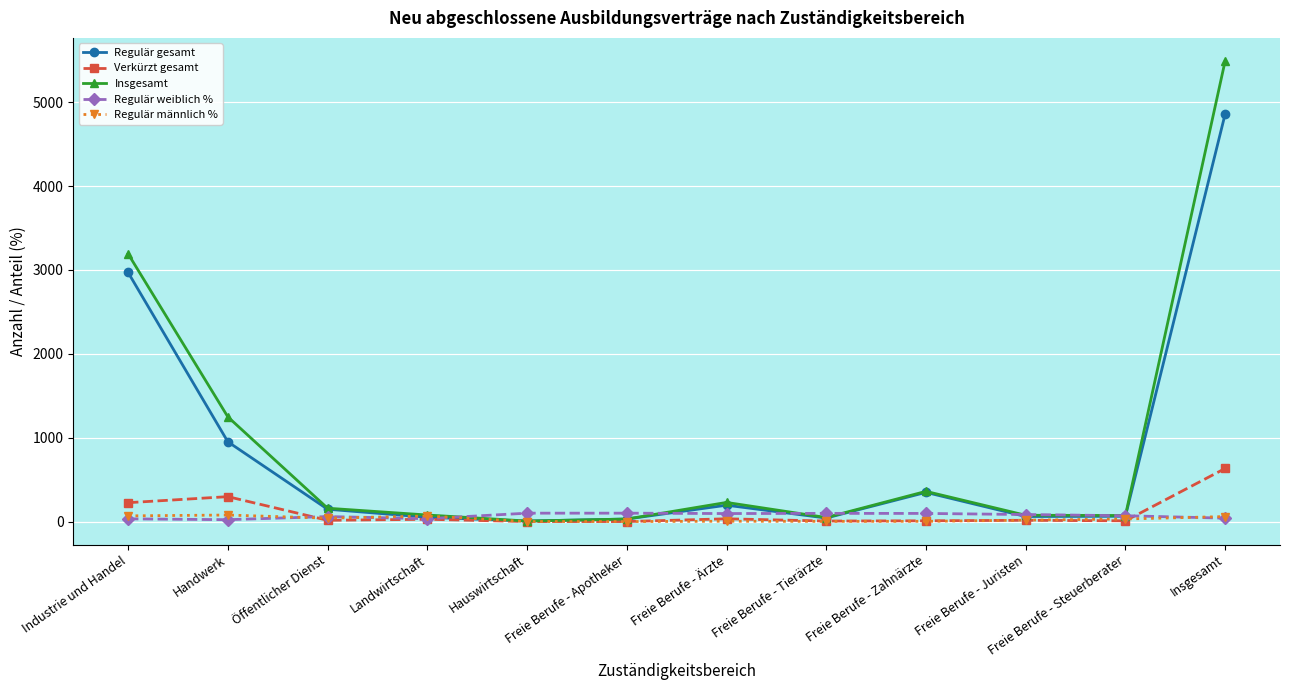

At how many categories does at least one series exceed 1424?

2